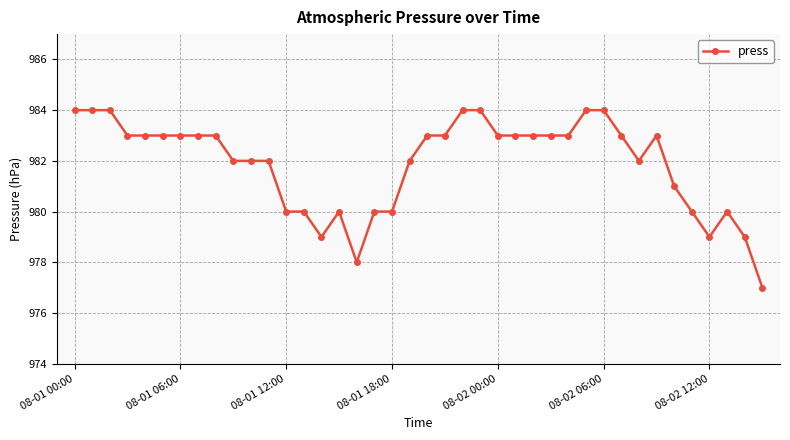

True or false: the data has more than 0 interior local peaks.

True